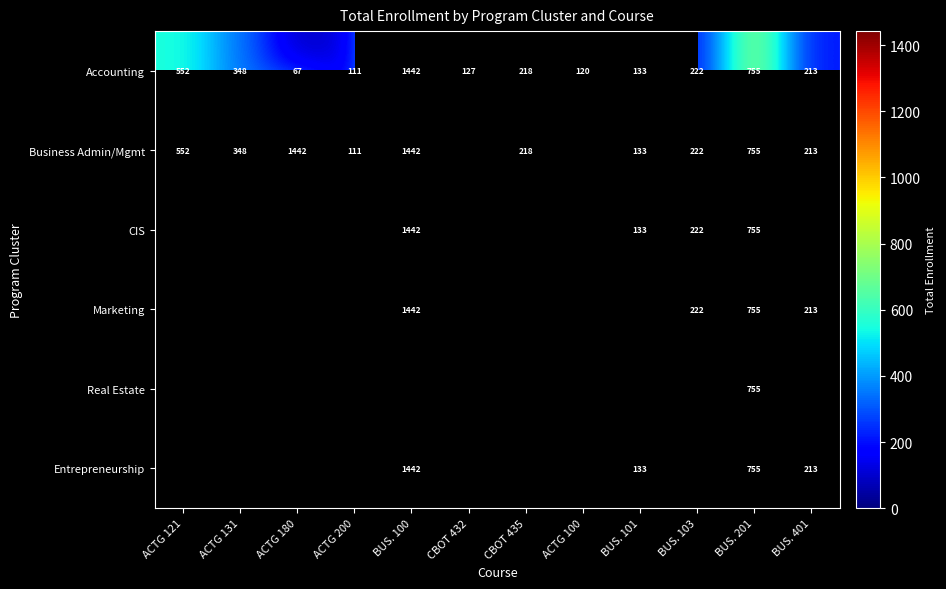

What is the sum of the Accounting values at ACTG 121 and BUS. 201?

1307